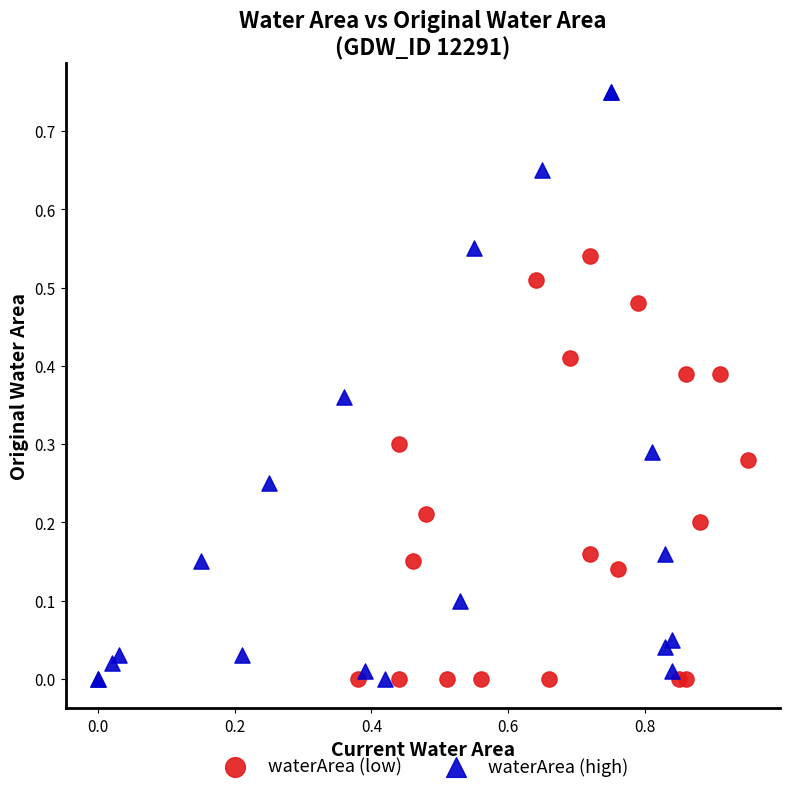

Which series contains the highest Y value?

waterArea (high)